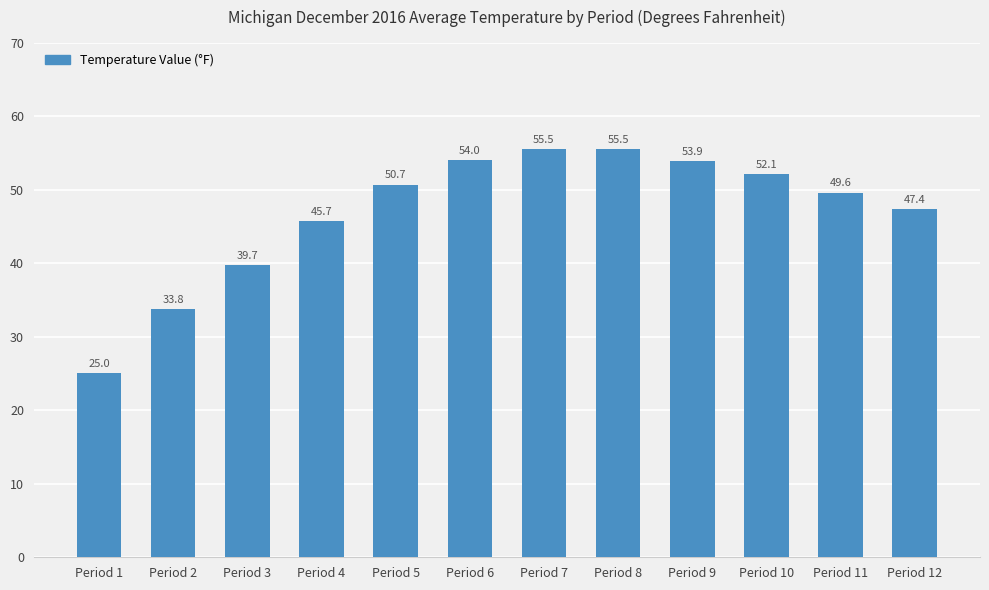

What is the minimum value shown in the chart?

25.0